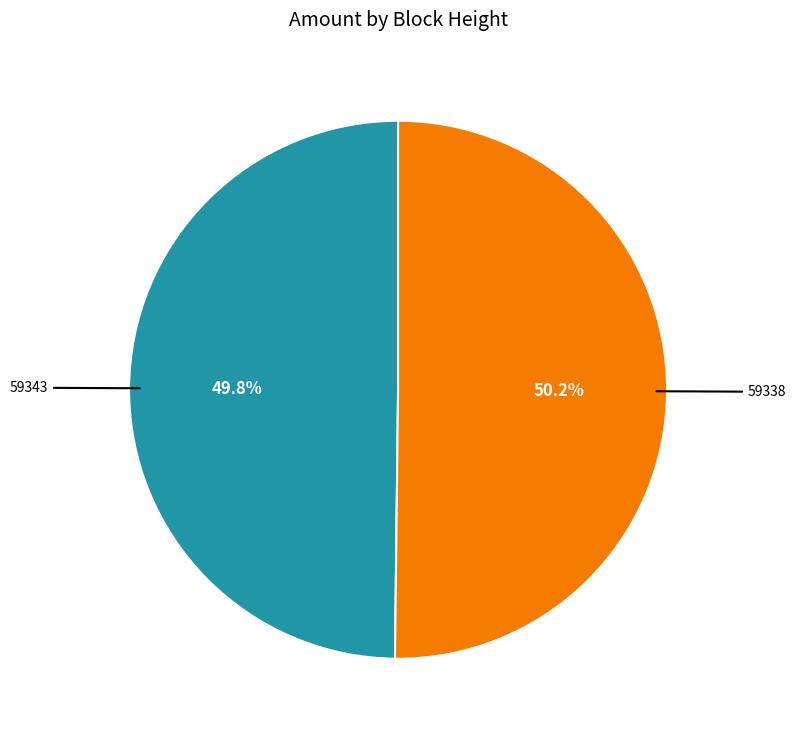

Does any single category account for the majority?

Yes